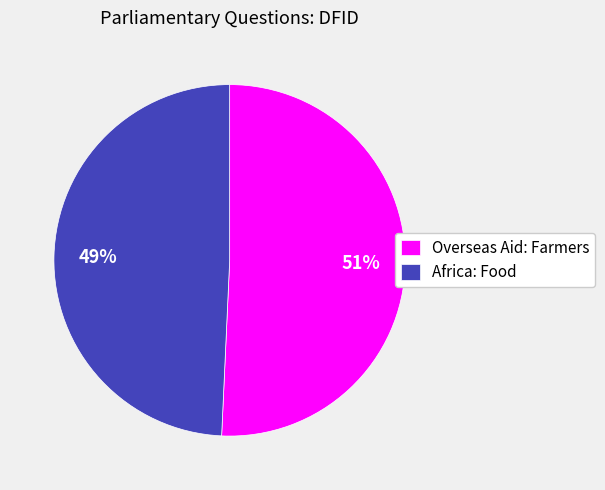

Between Overseas Aid: Farmers and Africa: Food, which is larger?

Overseas Aid: Farmers